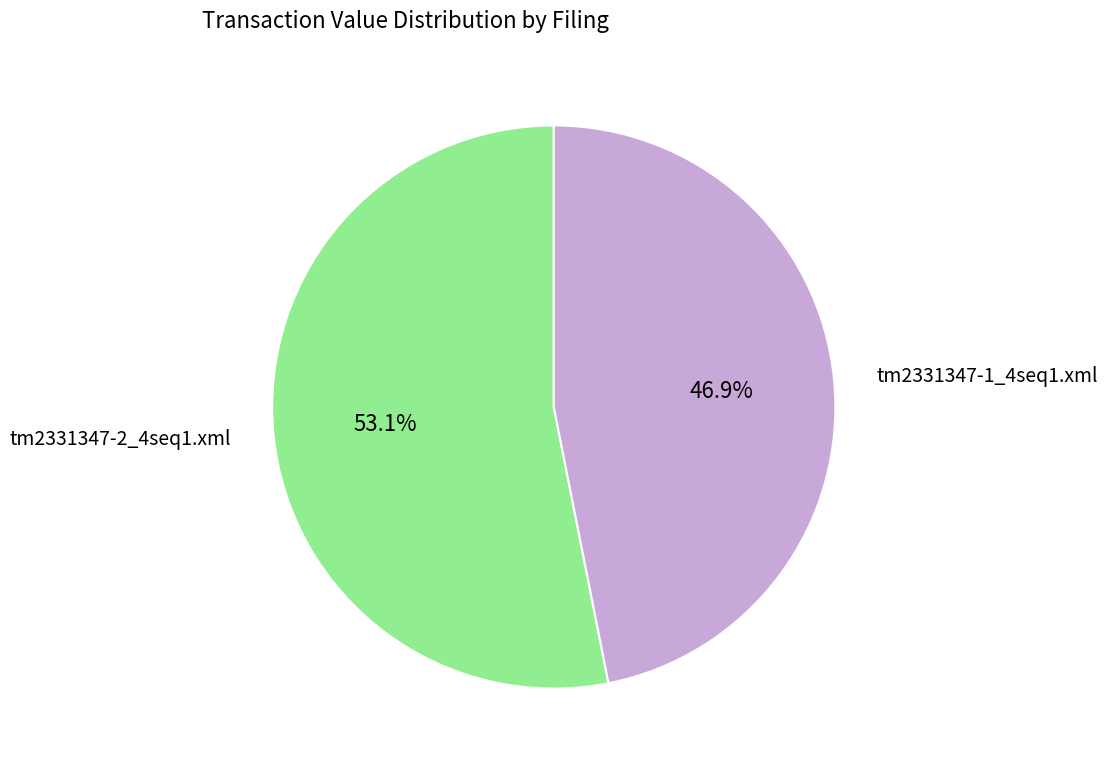

How many slices are in this pie chart?

2